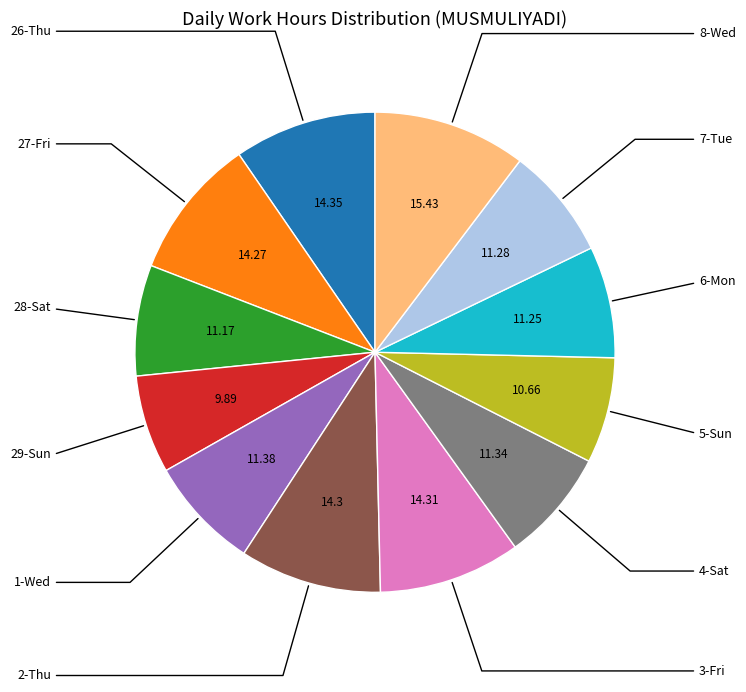

Is there any slice that represents more than half of the pie?

No